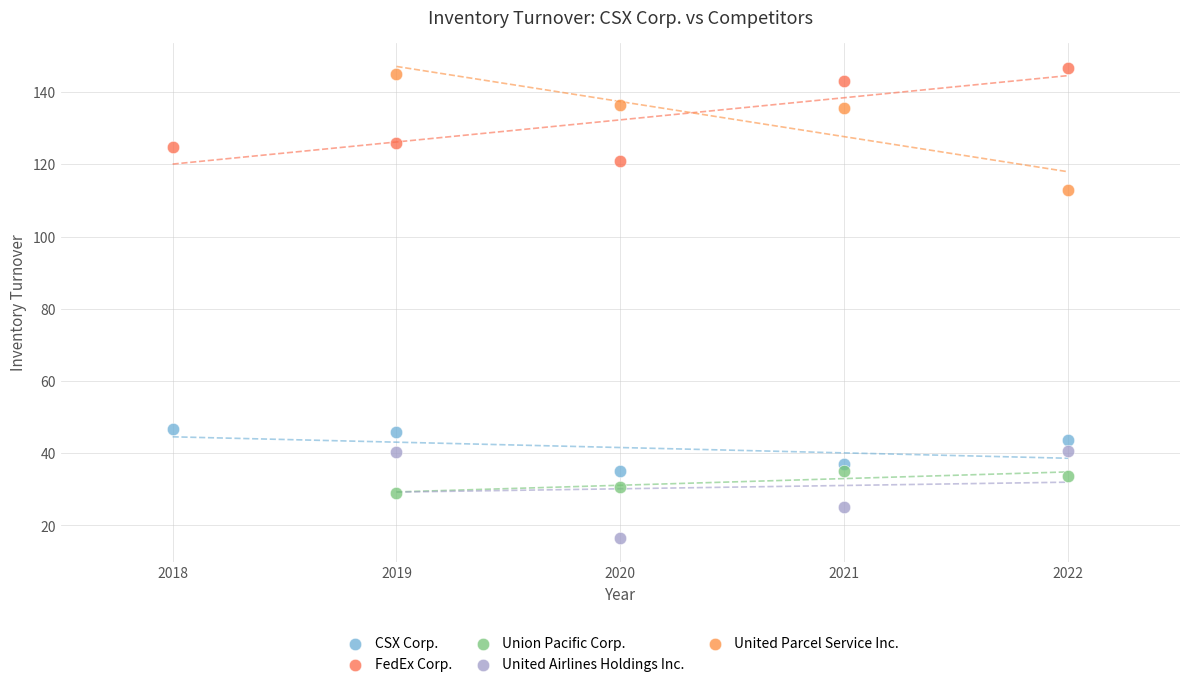

Which series reaches the minimum Y coordinate?

United Airlines Holdings Inc.